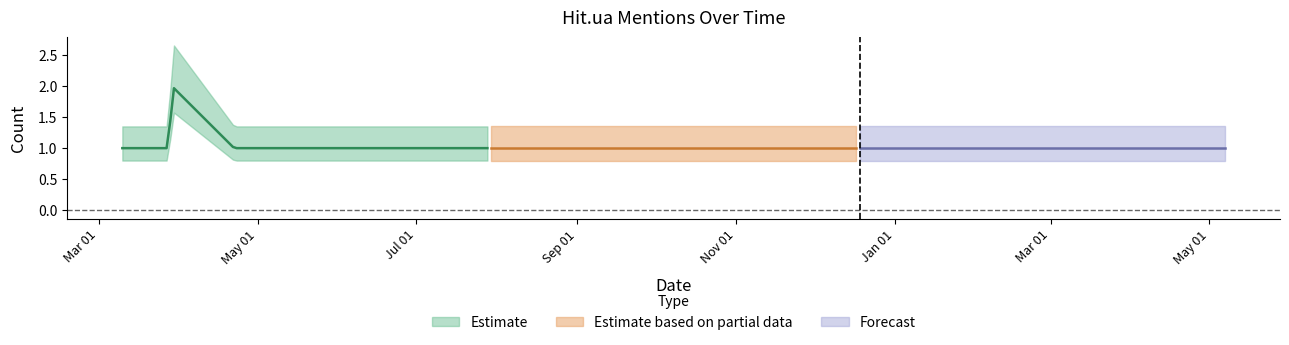

Count the values in the range 1 to 2.

33